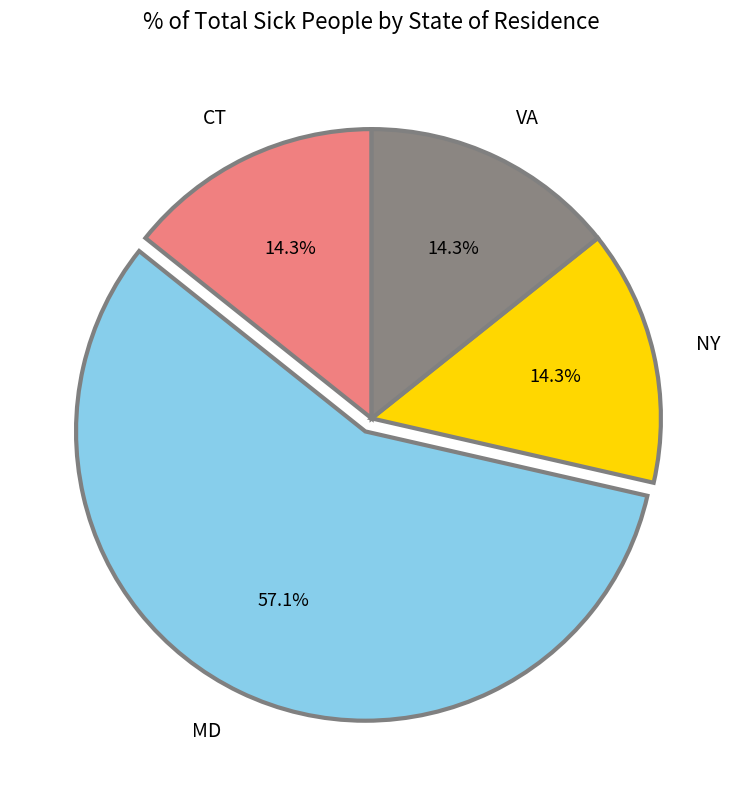

Do CT and VA together represent more than half of the pie?

No